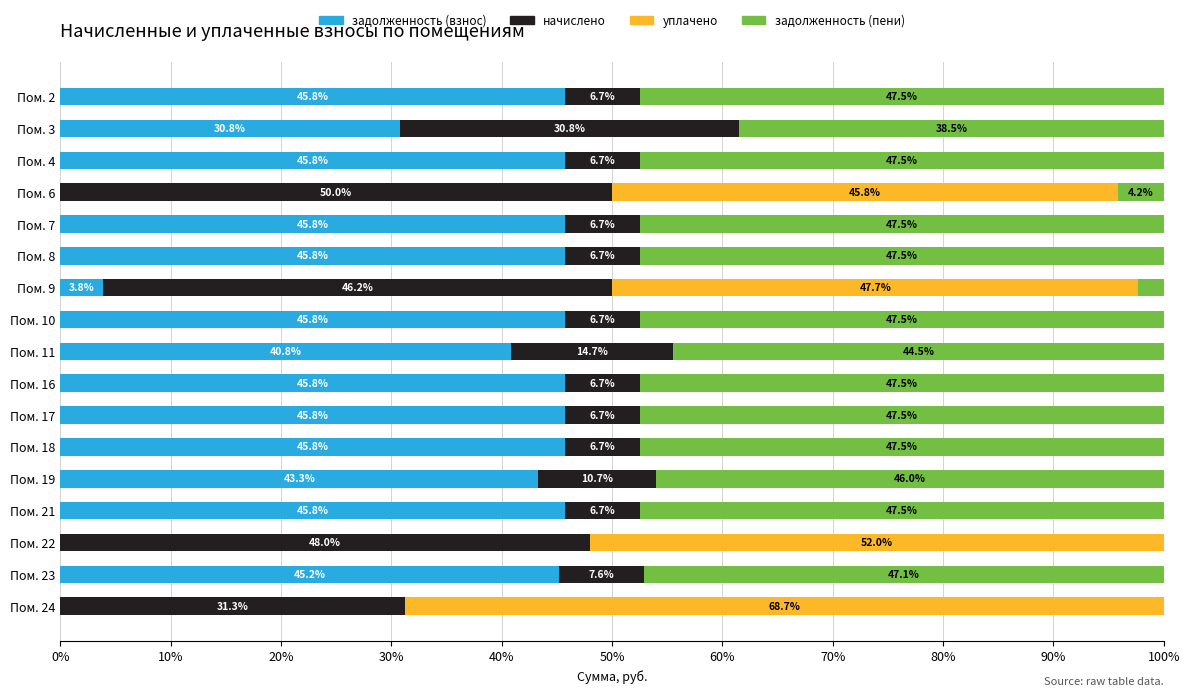

What is the maximum value for задолженность (взнос)?

45.8